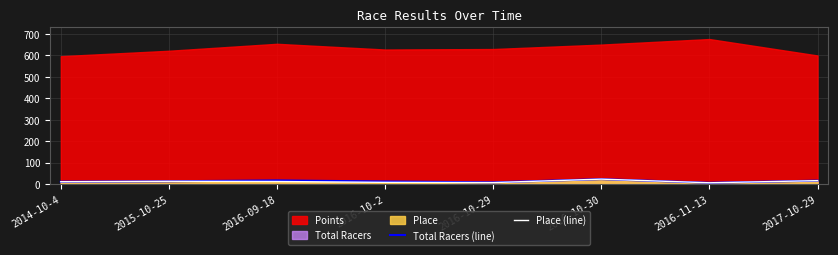

Is it true that Place (line) equals 12 at 2016-09-18?

True